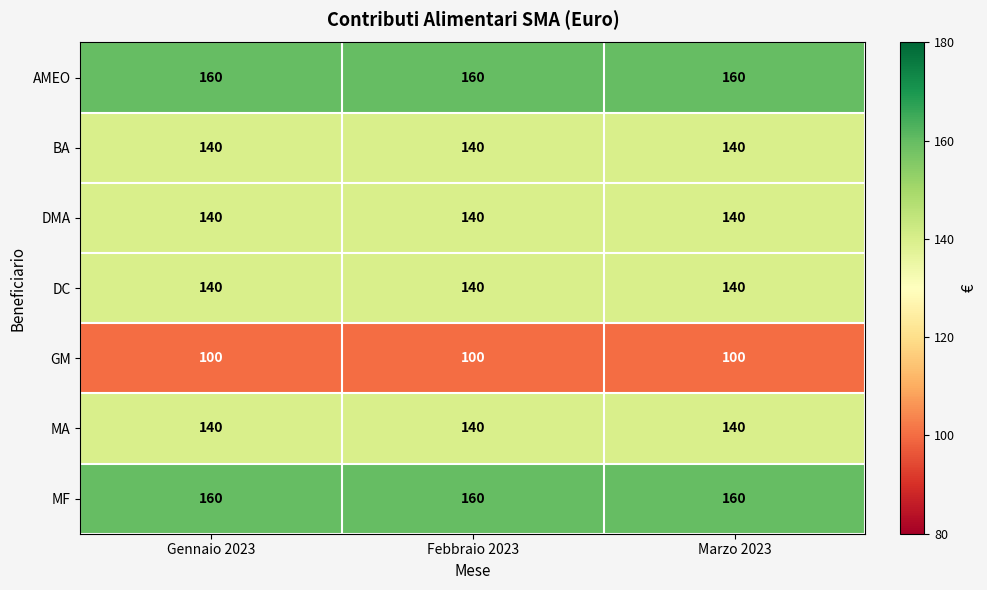

What is the sum of the DMA values at Marzo 2023 and Gennaio 2023?

280